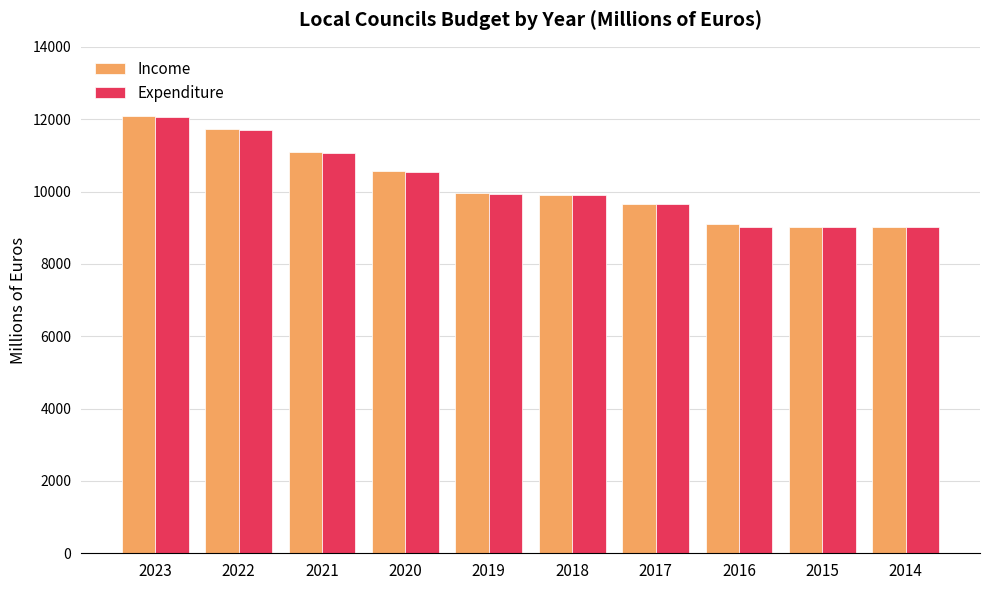

What is the sum of the Income values at 2017 and 2020?

20204.9